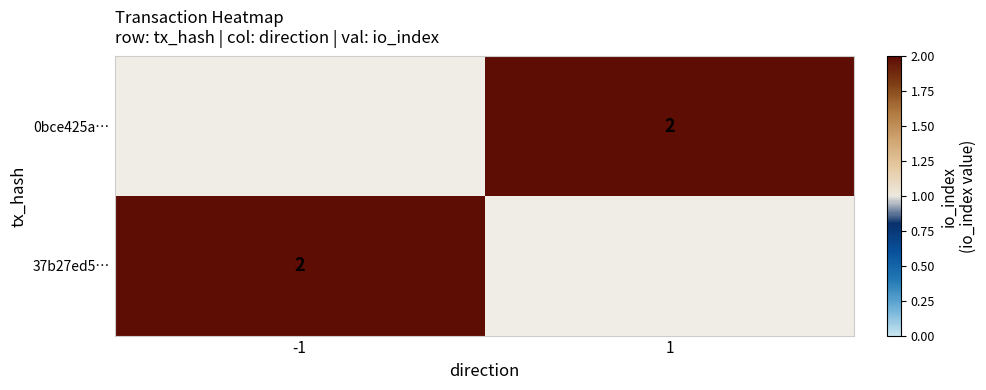

What is the maximum value shown in the chart?

2.0